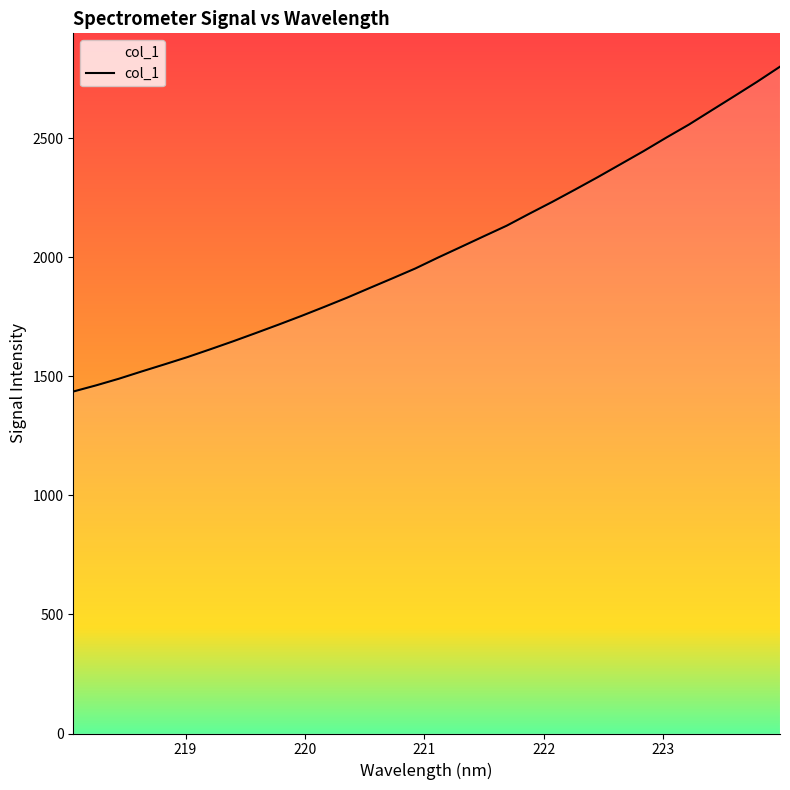

What is the greatest value displayed?

2800.8